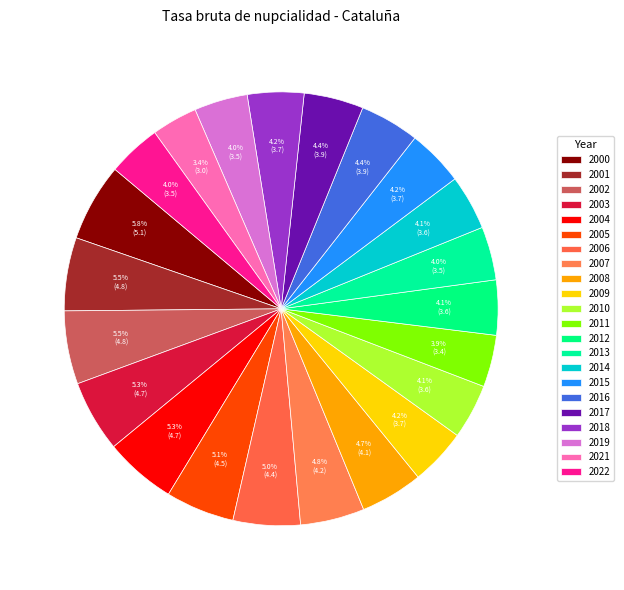

To the nearest percent, what percentage of the pie is 2011?

4%